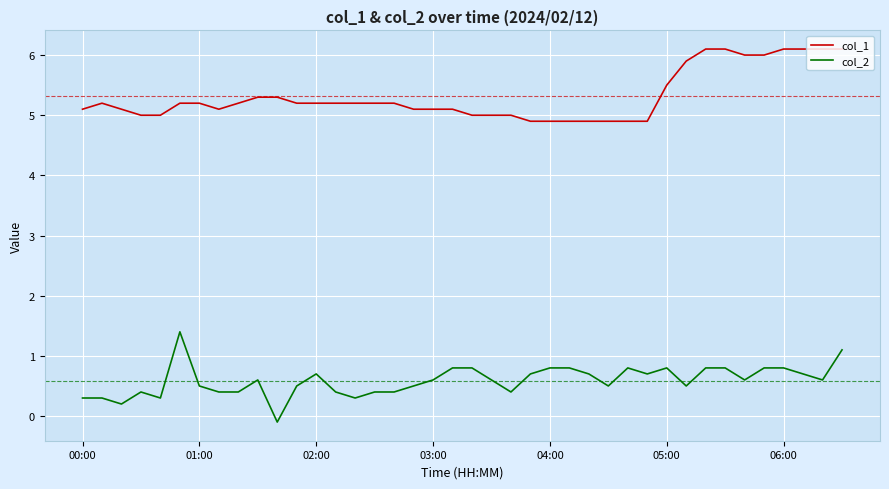

True or false: col_1 and col_2 cross at least once.

False